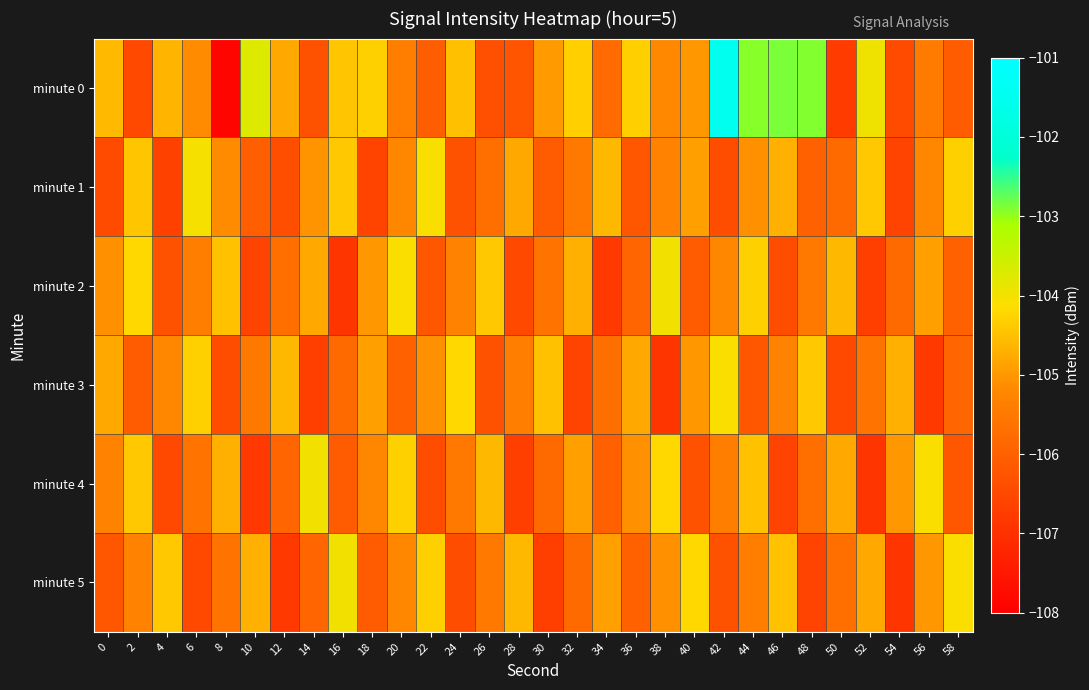

Between 6 and 18, which series saw the biggest shift?

minute 1